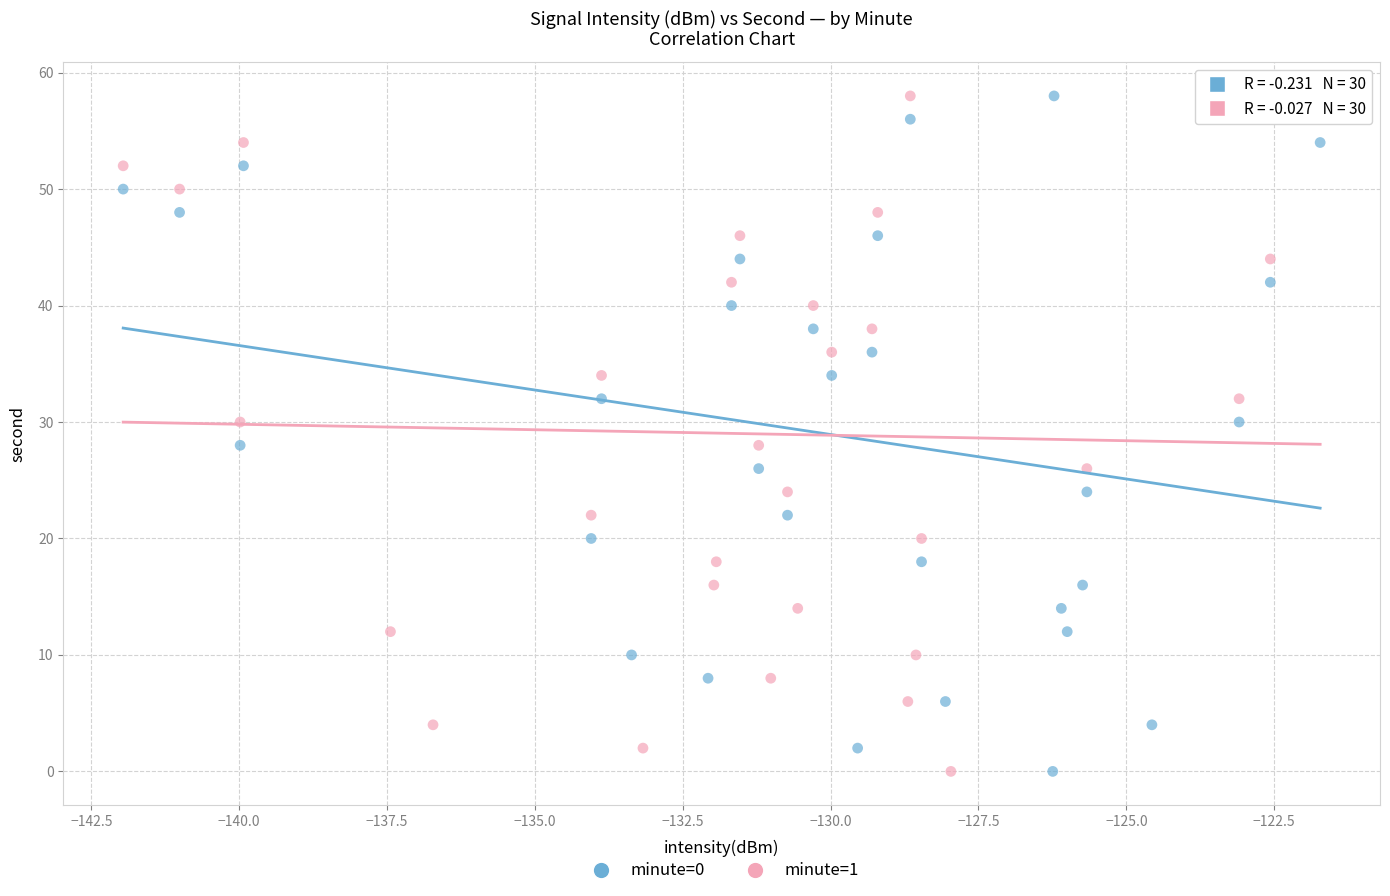

What are all the series names shown in the legend?

minute=0, minute=1